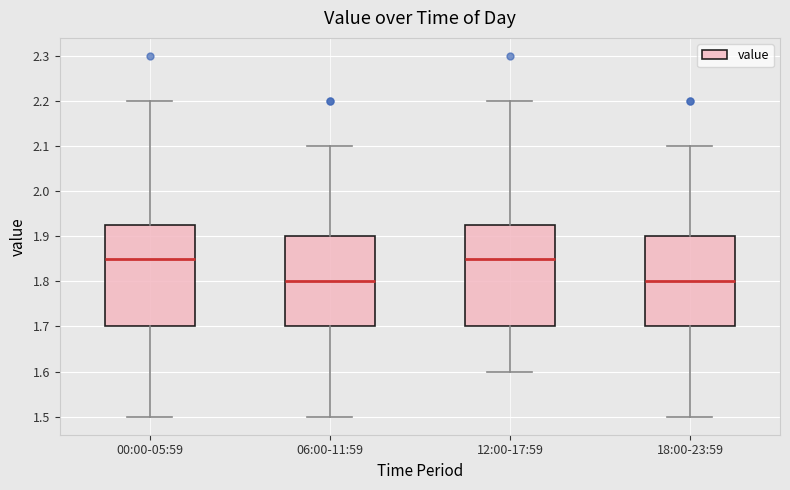

Where is the upper edge of the box for 18:00-23:59 on the y-axis? The values are not printed on the chart, so give them approximately, as read against the axis.

1.90